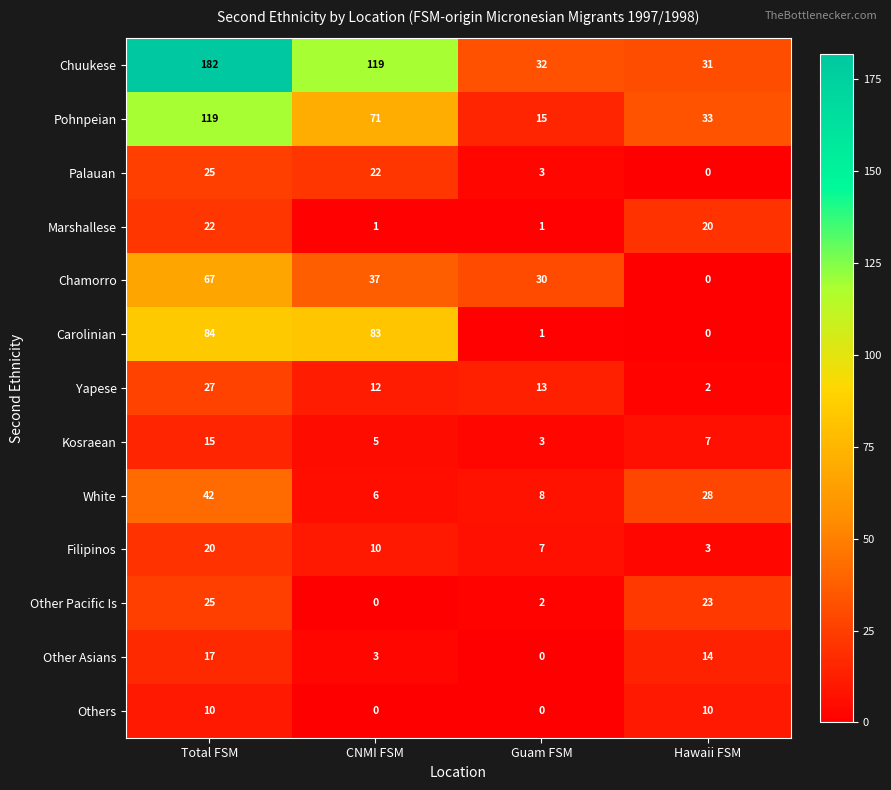

What is the average value of the Yapese series?

14